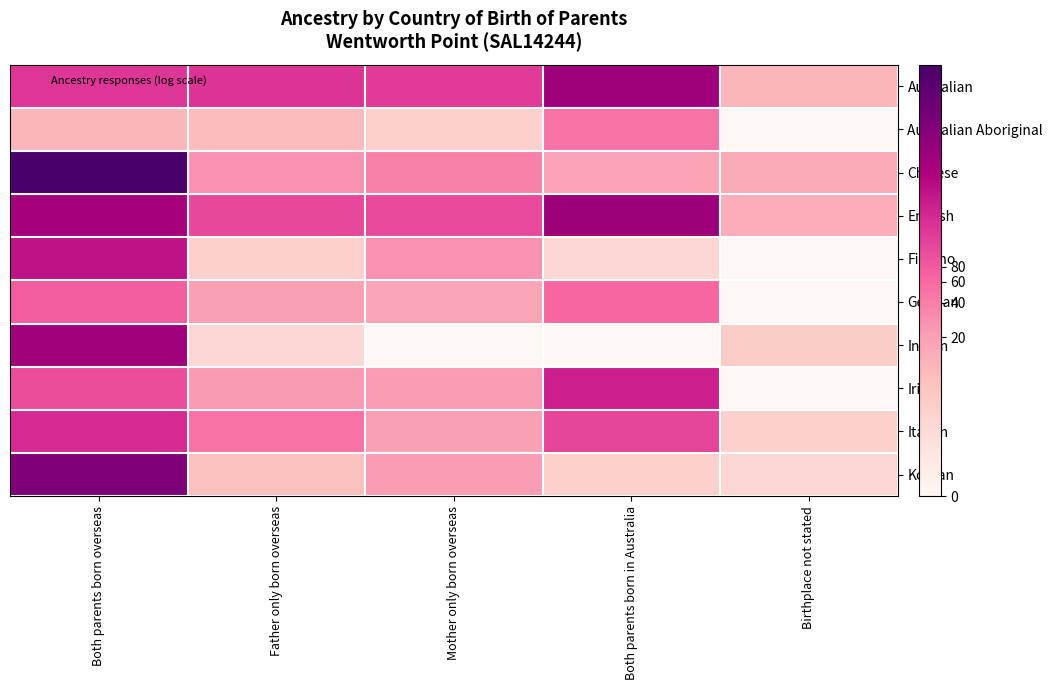

What is the total value across all series at Both parents born in Australia?

37.4